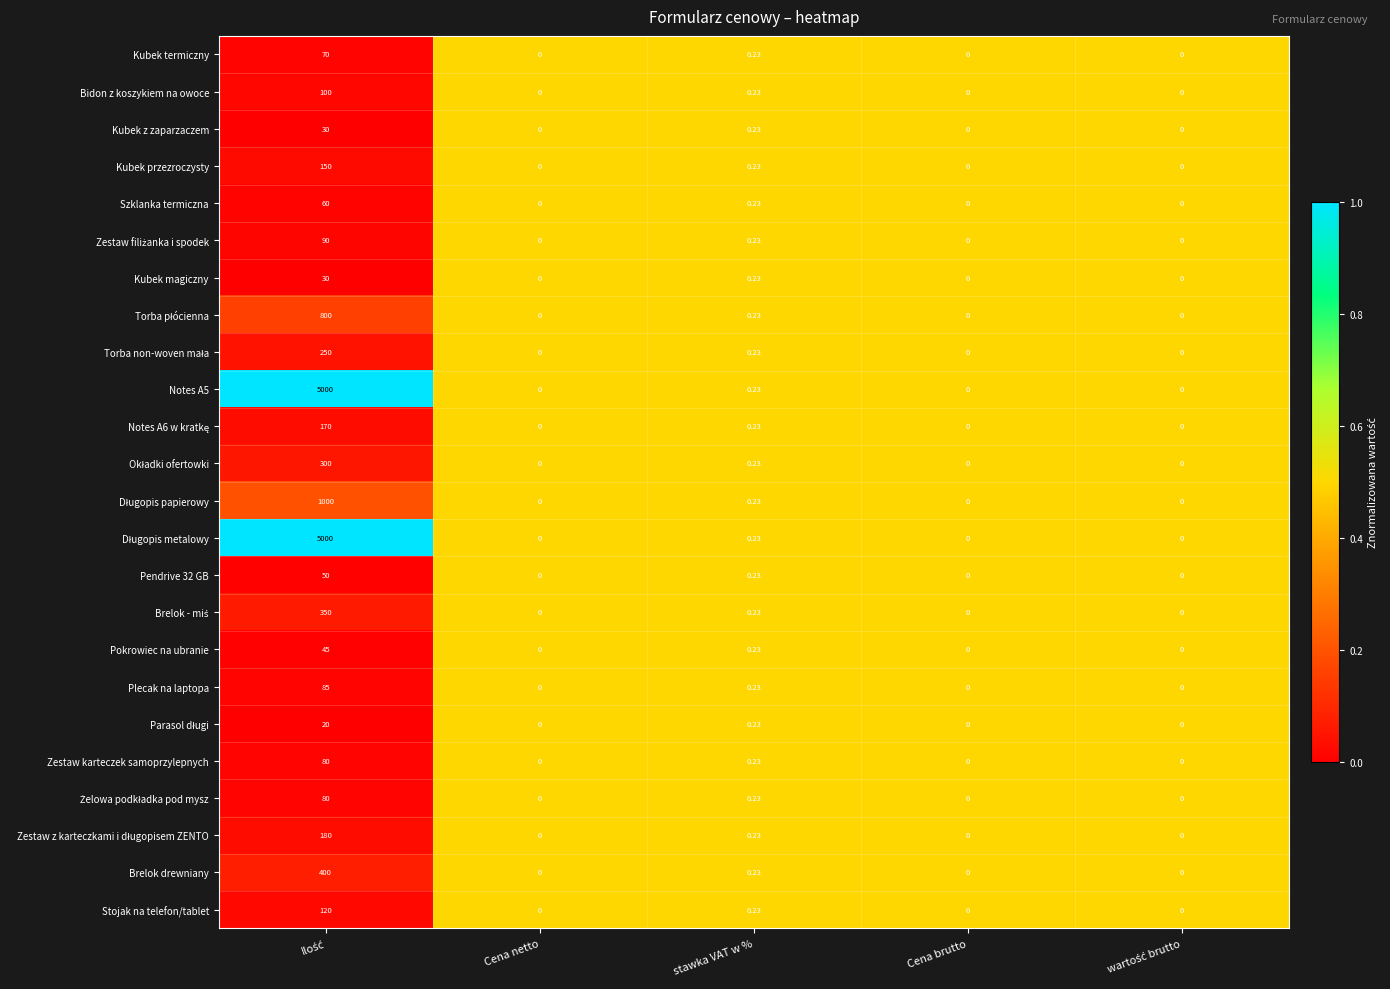

At which label is Notes A5 closest to 2500?

stawka VAT w %